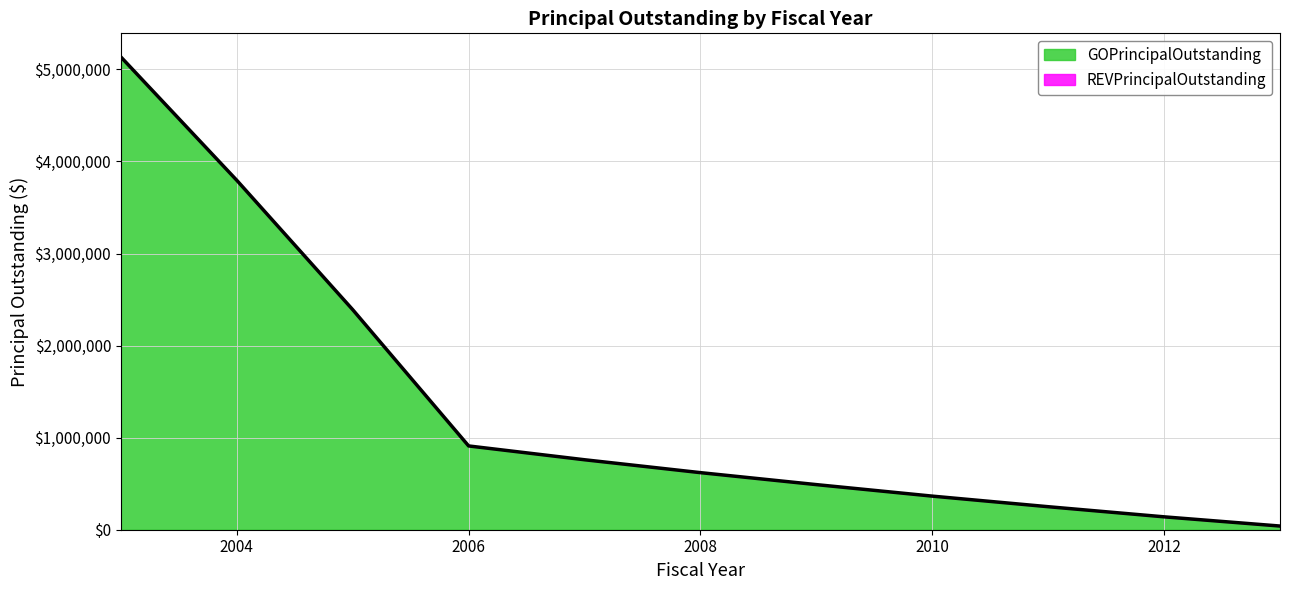

Reading left to right, transcribe all the data shown in this chart.

2003=5135000	2004=3795000	2005=2390000	2006=910000	2007=760000	2008=620000	2009=490000	2010=365000	2011=250000	2012=140000	2013=40000